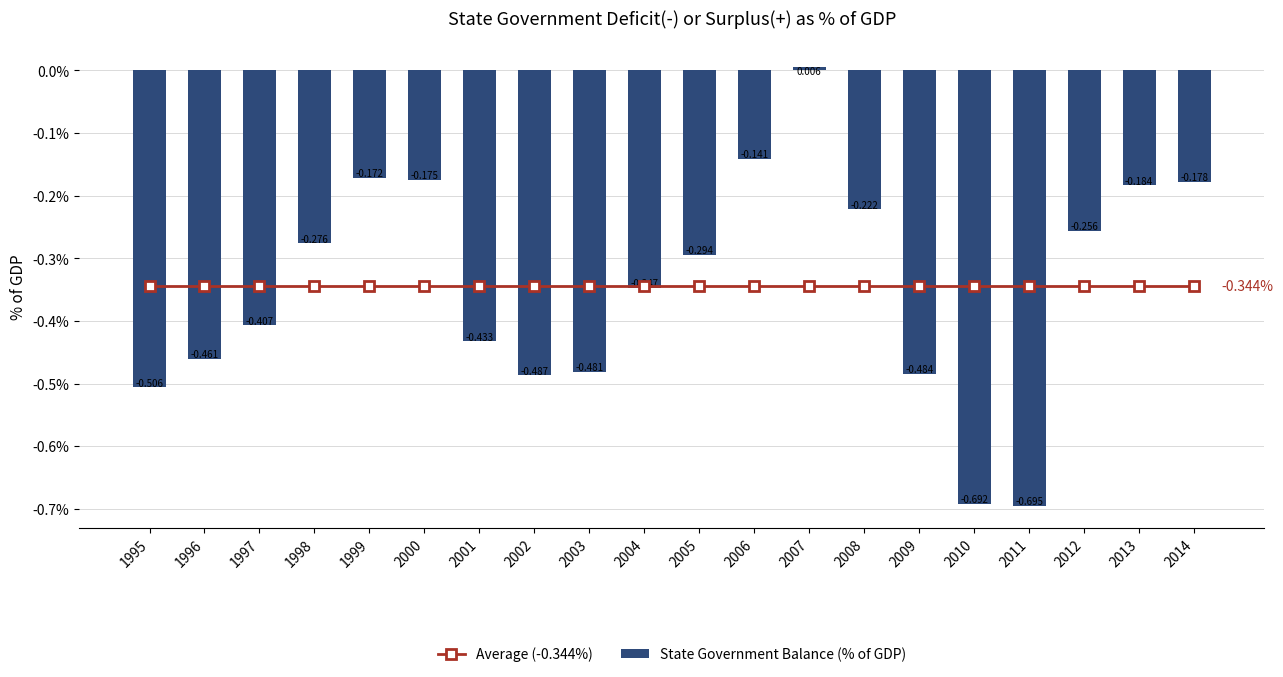

Reading left to right, list all the values displayed in this chart.

Average (-0.344%): -0.3	-0.3	-0.3	-0.3	-0.3	-0.3	-0.3	-0.3	-0.3	-0.3	-0.3	-0.3	-0.3	-0.3	-0.3	-0.3	-0.3	-0.3	-0.3	-0.3
State Government Balance (% of GDP): -0.5	-0.5	-0.4	-0.3	-0.2	-0.2	-0.4	-0.5	-0.5	-0.3	-0.3	-0.1	0.0	-0.2	-0.5	-0.7	-0.7	-0.3	-0.2	-0.2